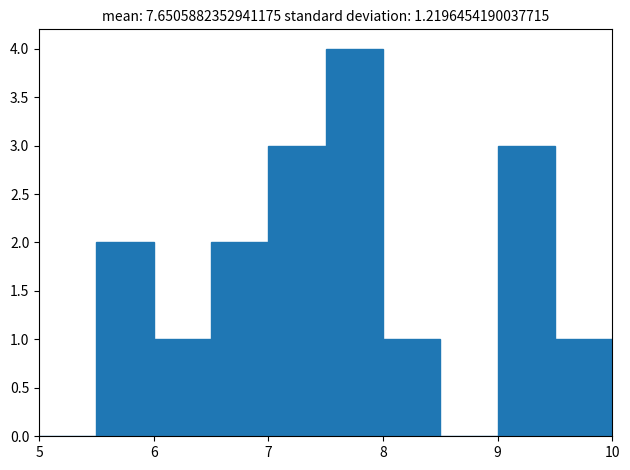

What is the height of the bar covering 6.0 to 6.5 on the x-axis? The values are not printed on the chart, so give them approximately, as read against the axis.

1